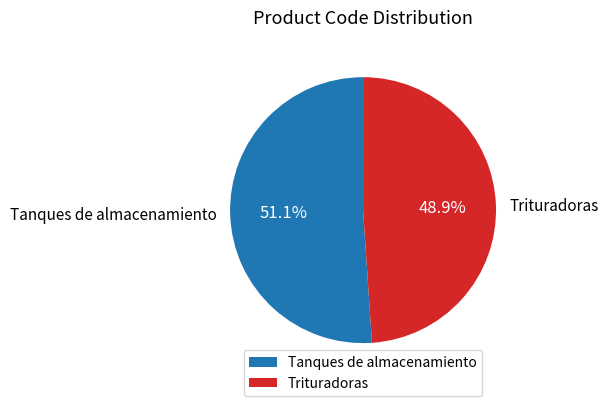

Which category has the biggest portion of the pie?

Tanques de almacenamiento